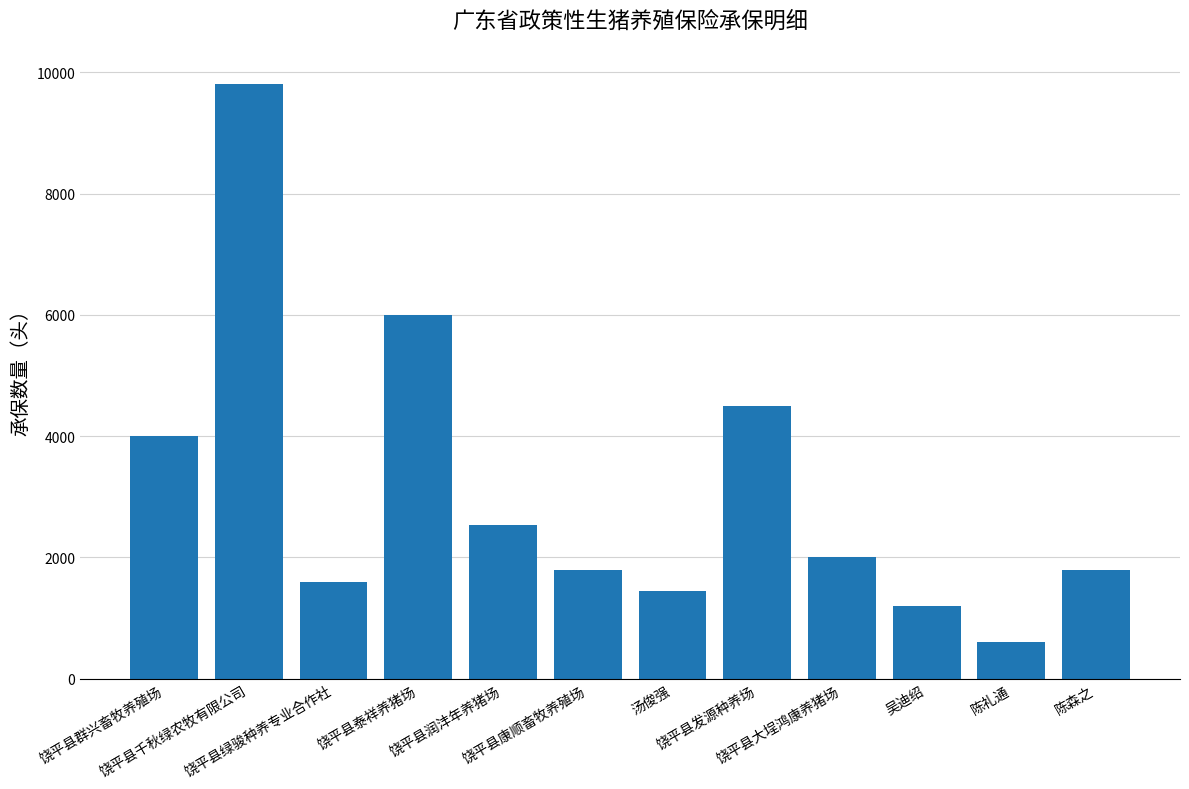

What is the difference between the values at 陈森之 and 饶平县绿骏种养专业合作社?

200